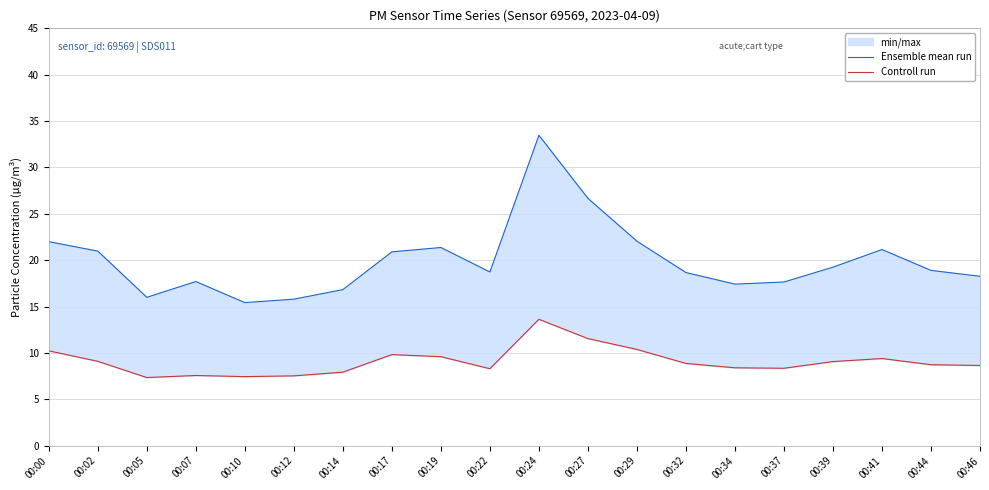

True or false: Ensemble mean run and Controll run intersect in this chart.

False